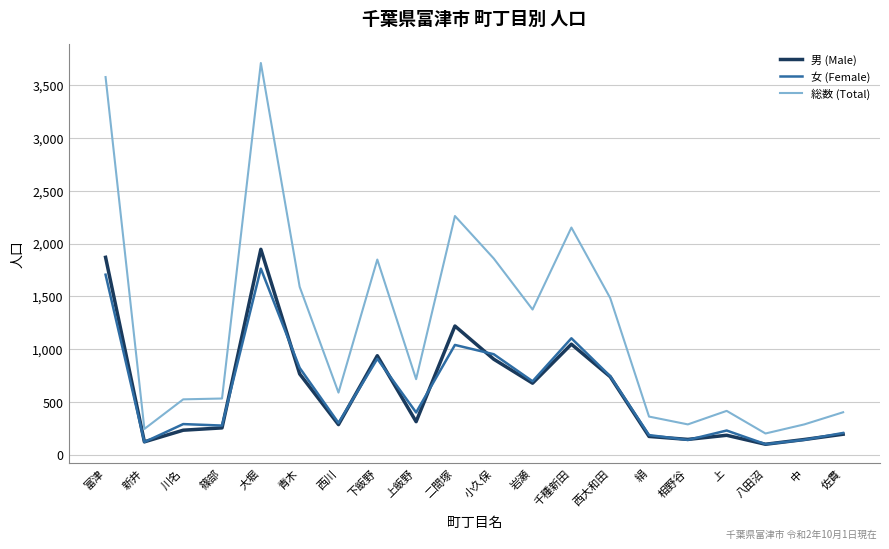

Rank the series by their maximum value, from lowest to highest.

女 (Female), 男 (Male), 総数 (Total)